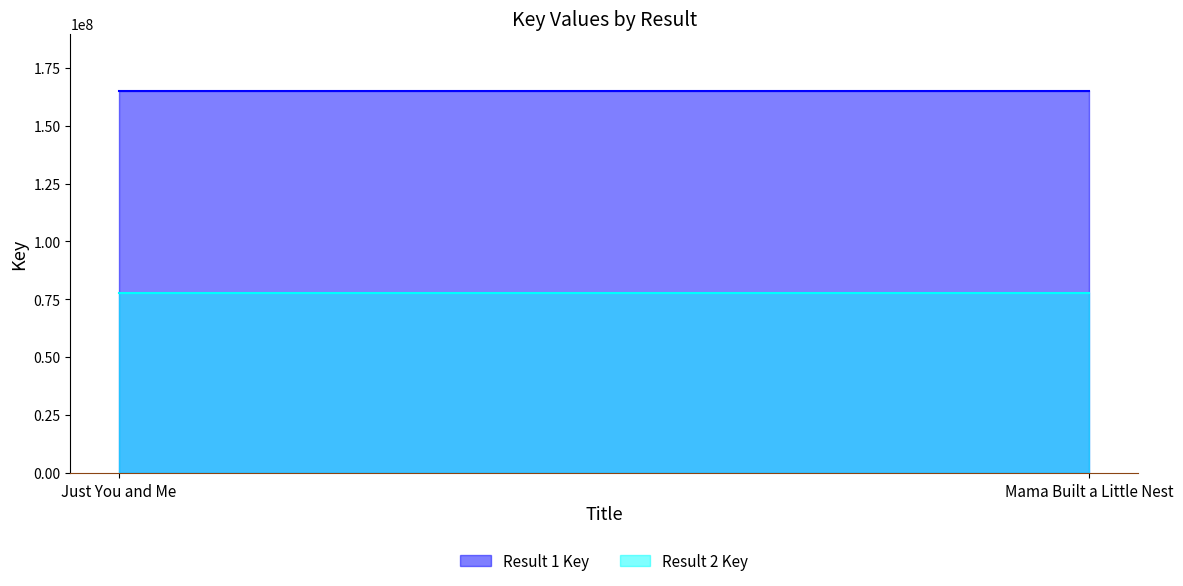

What is the maximum value shown in the chart?

164918787